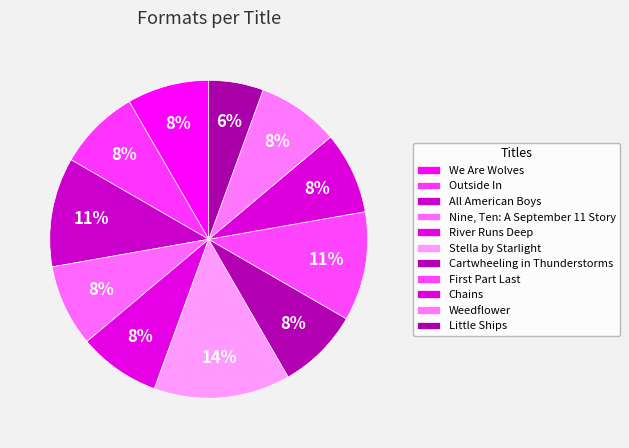

What portion of the pie excludes Little Ships?

94.4%